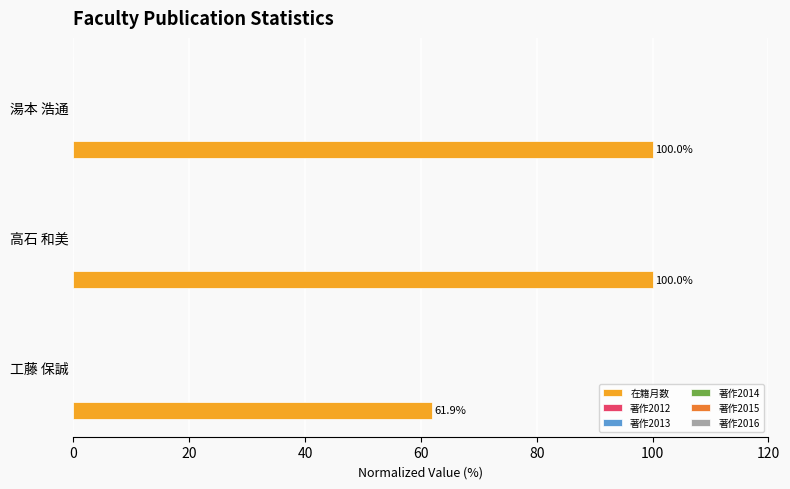

What is the sum of all values?

261.9